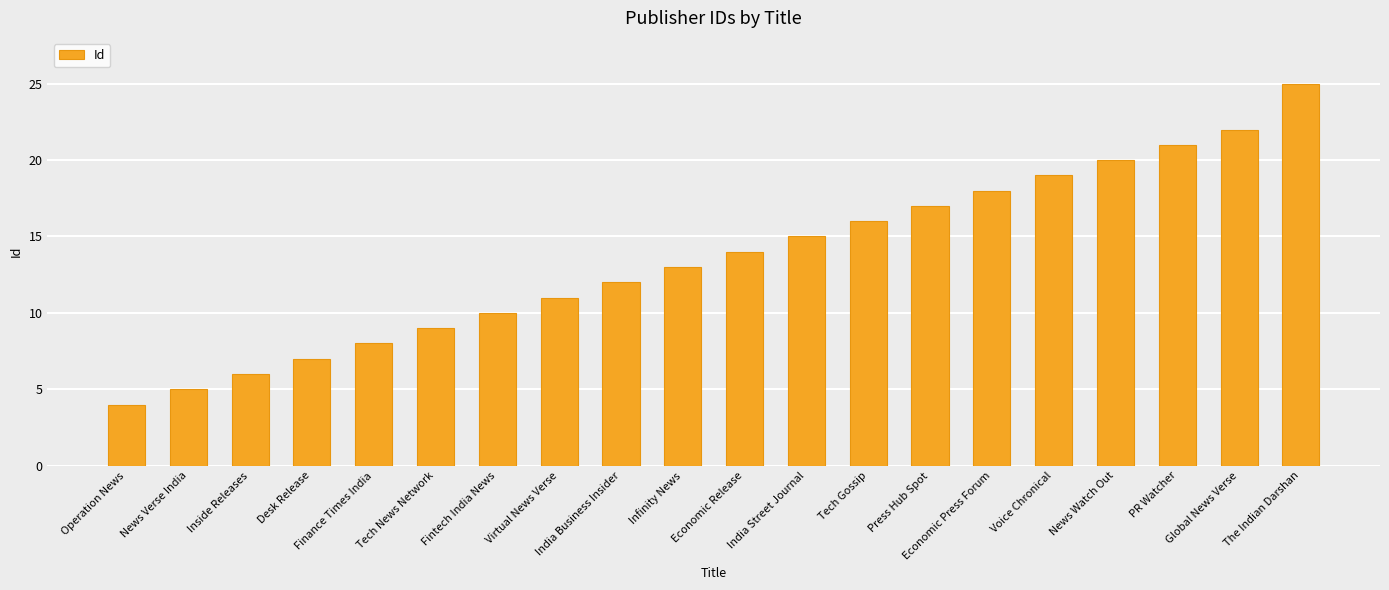

Rank the categories by value from highest to lowest.

The Indian Darshan, Global News Verse, PR Watcher, News Watch Out, Voice Chronical, Economic Press Forum, Press Hub Spot, Tech Gossip, India Street Journal, Economic Release, Infinity News, India Business Insider, Virtual News Verse, Fintech India News, Tech News Network, Finance Times India, Desk Release, Inside Releases, News Verse India, Operation News